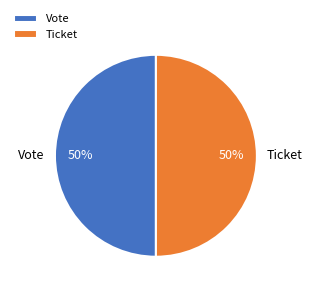

Count the number of slices in the pie.

2